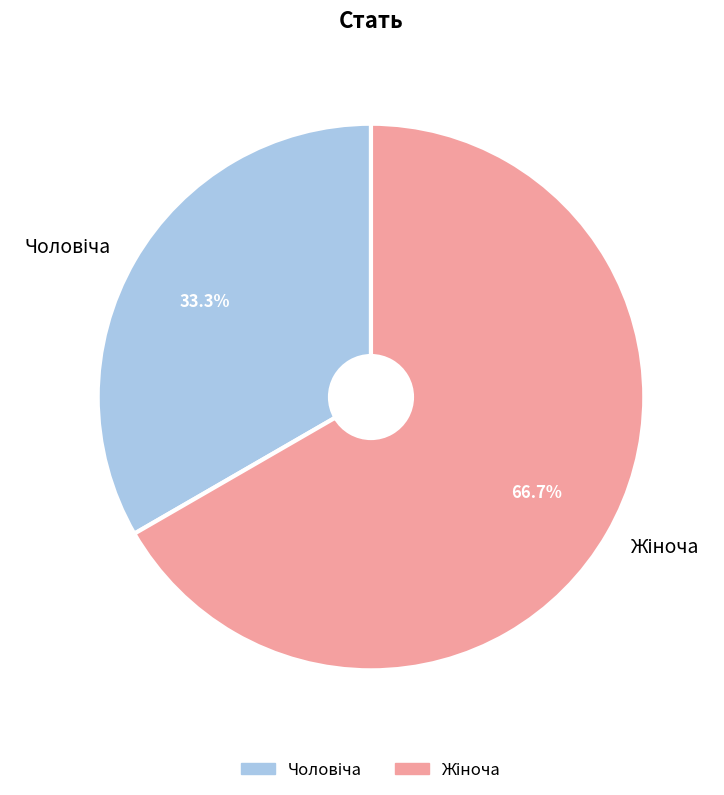

Is there a majority slice in this chart?

Yes